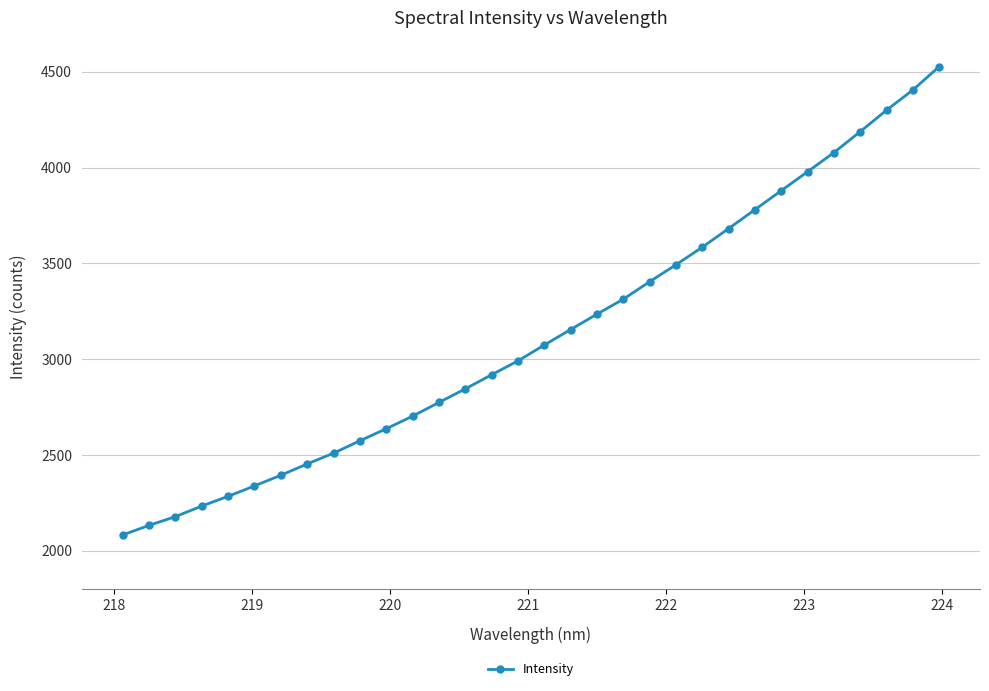

What is the value of the 9th point from the left?

2509.1